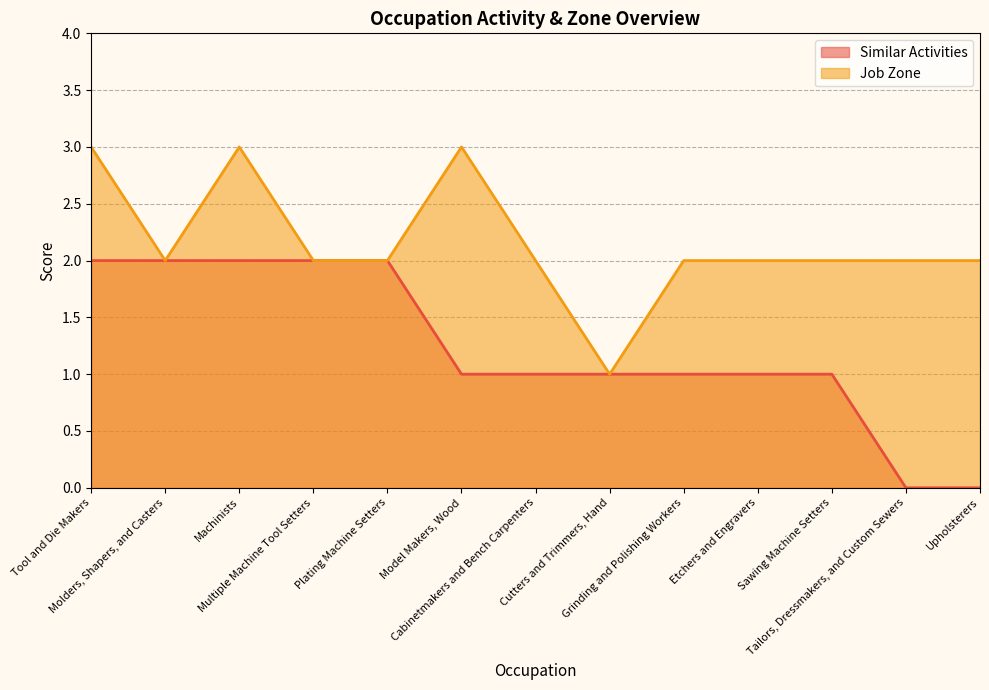

How many lines are shown in the chart?

2